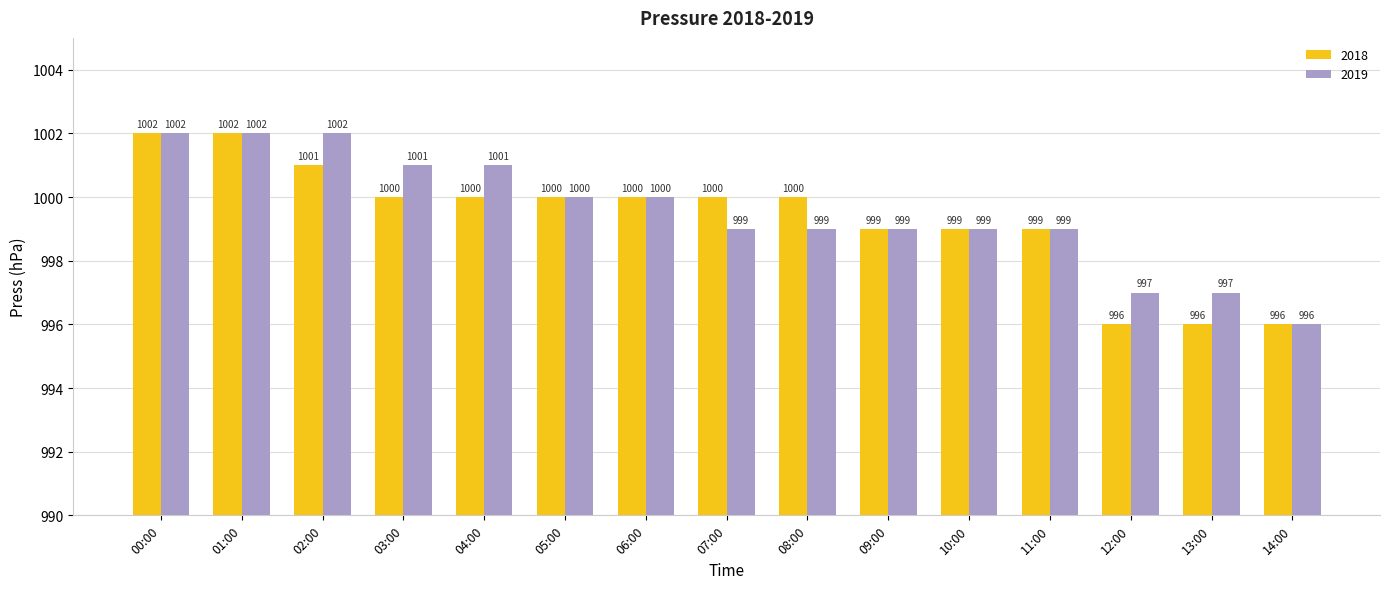

What is the value of the 2018 bar at the 14th from the left?

996